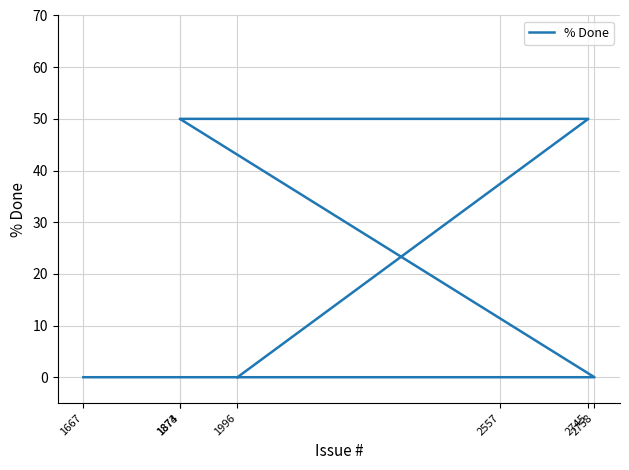

How many values are between 0 and 50?

7